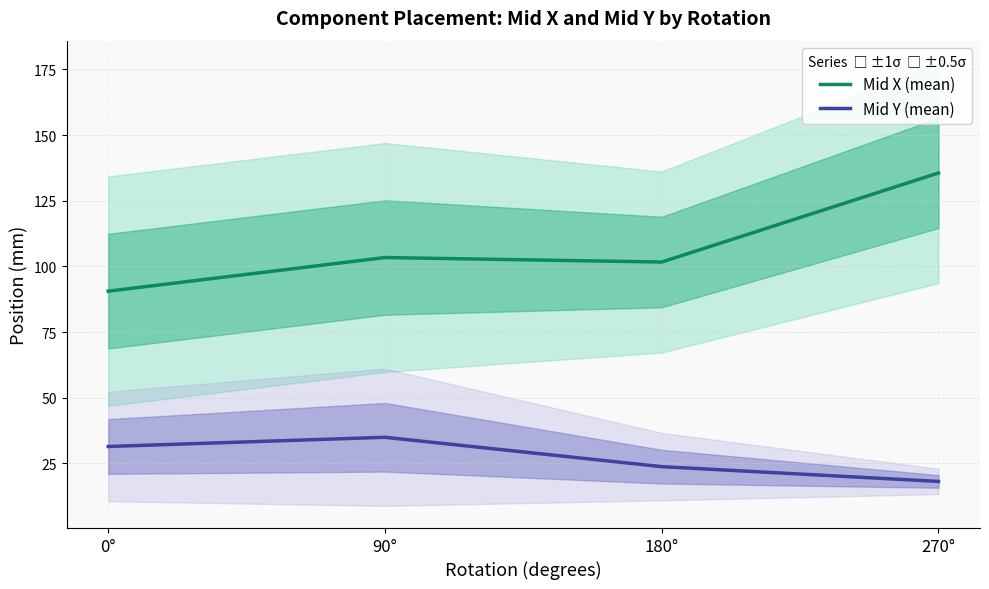

How many values in the Mid Y (mean) series are below 31?

2